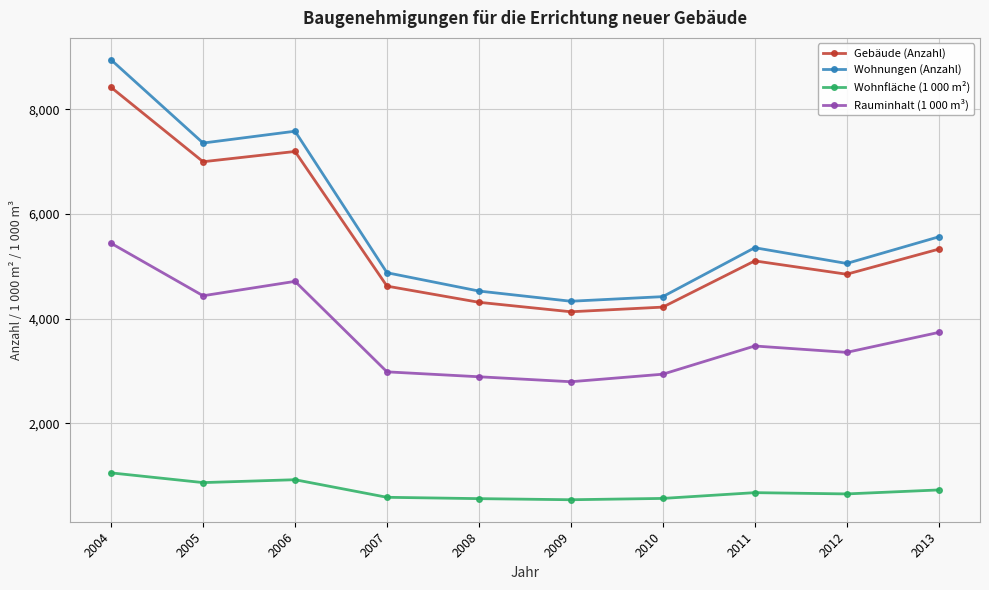

Which series has the widest spread of values?

Wohnungen (Anzahl)